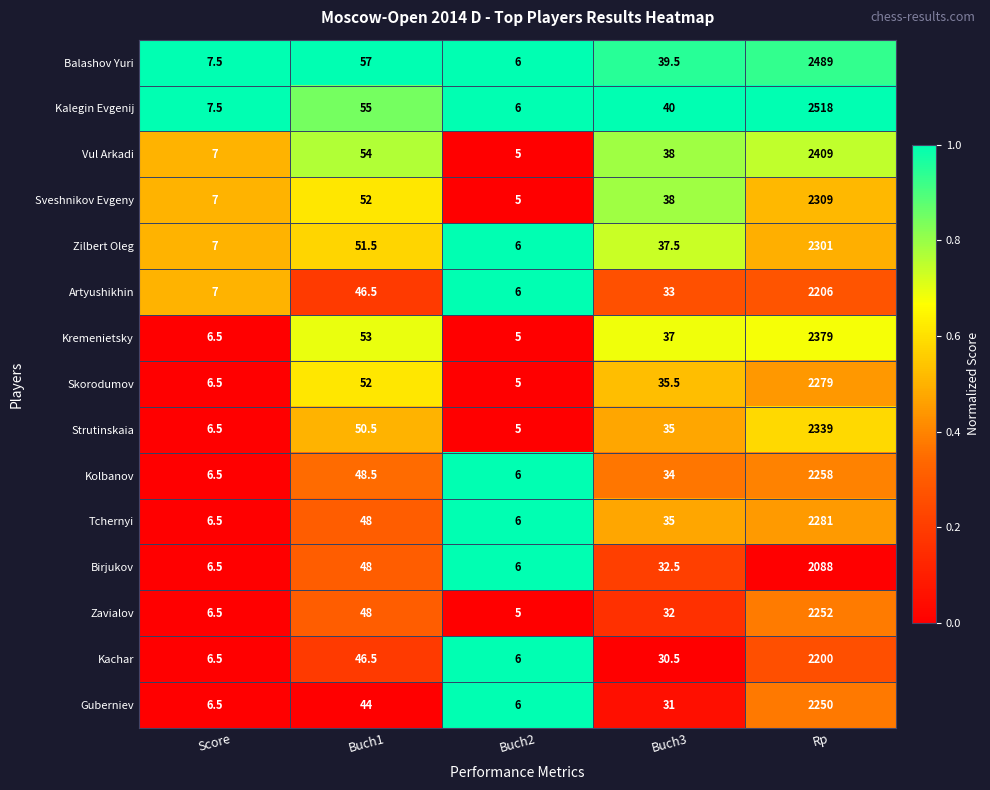

What is the total value across all series at Buch3?

528.5